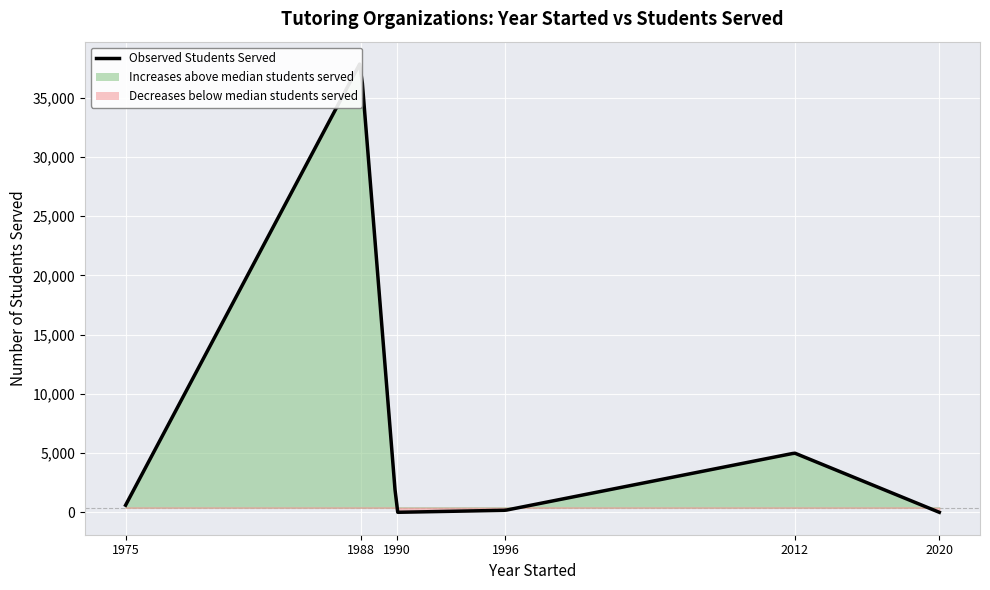

What is the difference between the maximum and second lowest values?

38000